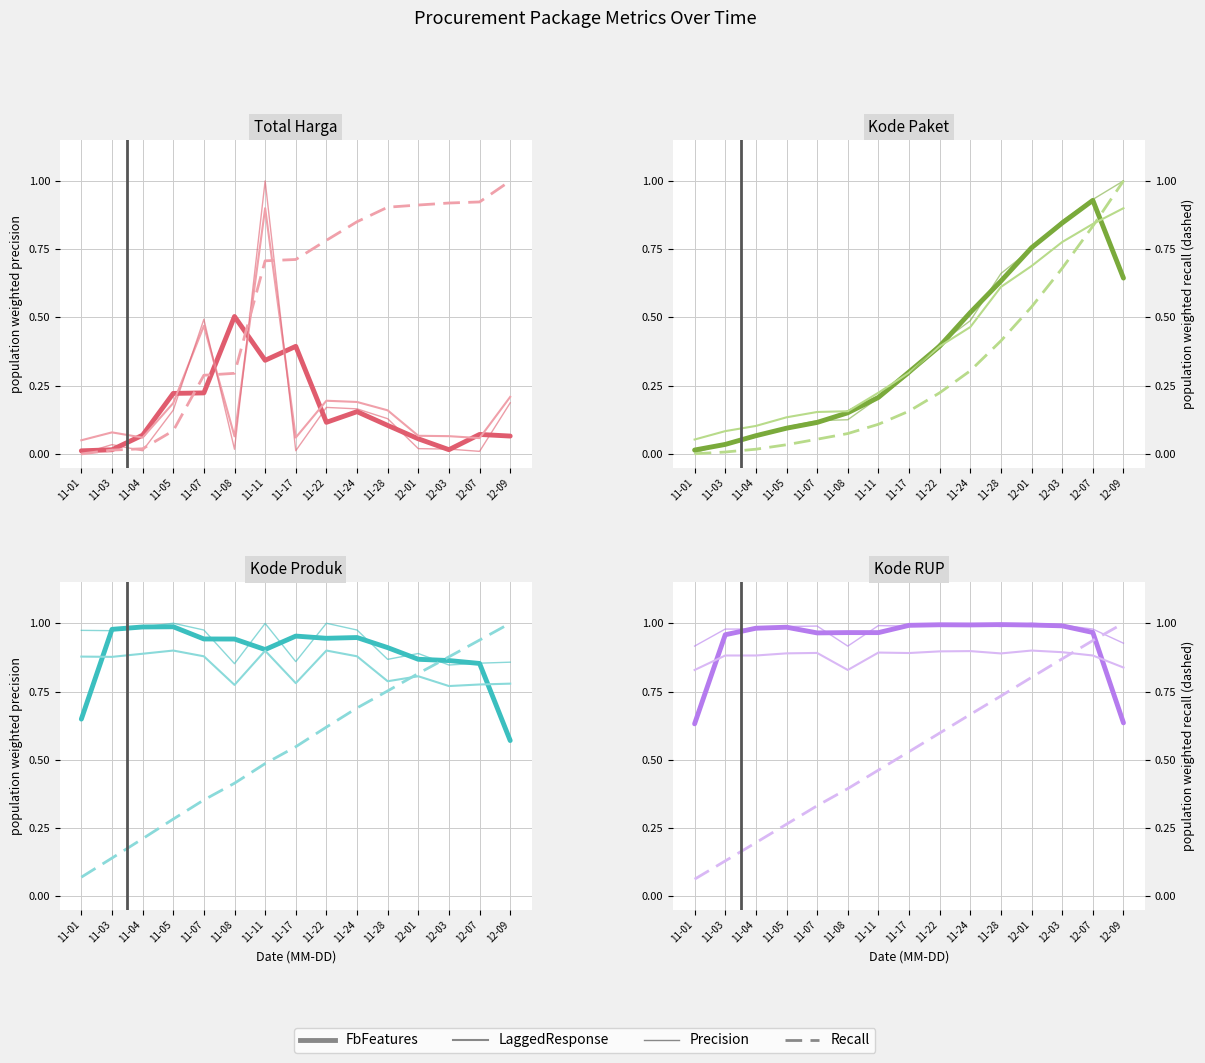

Reading left to right, what are all the values shown in this chart?

FbFeatures: 0.6	1.0	1.0	1.0	1.0	1.0	1.0	1.0	1.0	1.0	1.0	1.0	1.0	1.0	0.6
LaggedResponse: 0.8	0.9	0.9	0.9	0.9	0.8	0.9	0.9	0.9	0.9	0.9	0.9	0.9	0.9	0.8
Precision: 0.9	1.0	1.0	1.0	1.0	0.9	1.0	1.0	1.0	1.0	1.0	1.0	1.0	1.0	0.9
Recall: 0.1	0.1	0.2	0.3	0.3	0.4	0.5	0.5	0.6	0.7	0.7	0.8	0.9	0.9	1.0